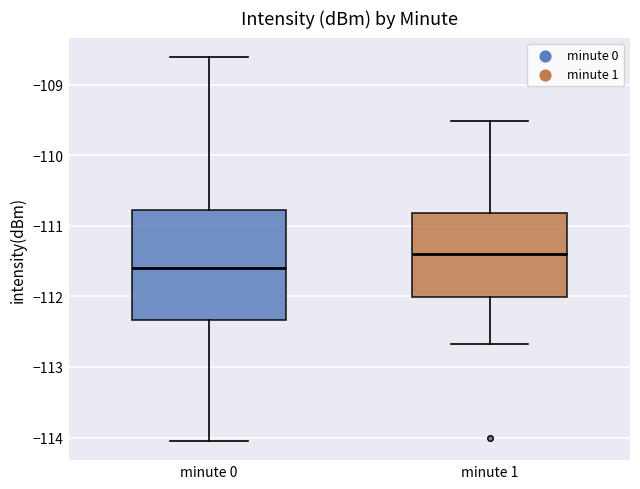

Reading left to right, transcribe this box plot: for each box, give where its median line is, the range the box spans, and where its two whiskers end, as read against the y-axis. The values are not printed on the chart, so give them approximately, as read against the axis.

minute 0: median -111.6, box -112.3 to -110.8, whiskers -114.0 to -108.6
minute 1: median -111.4, box -112.0 to -110.8, whiskers -112.7 to -109.5